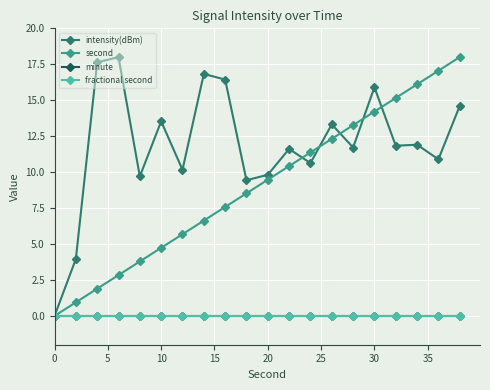

Is this an area chart (filled region under the line)?

No